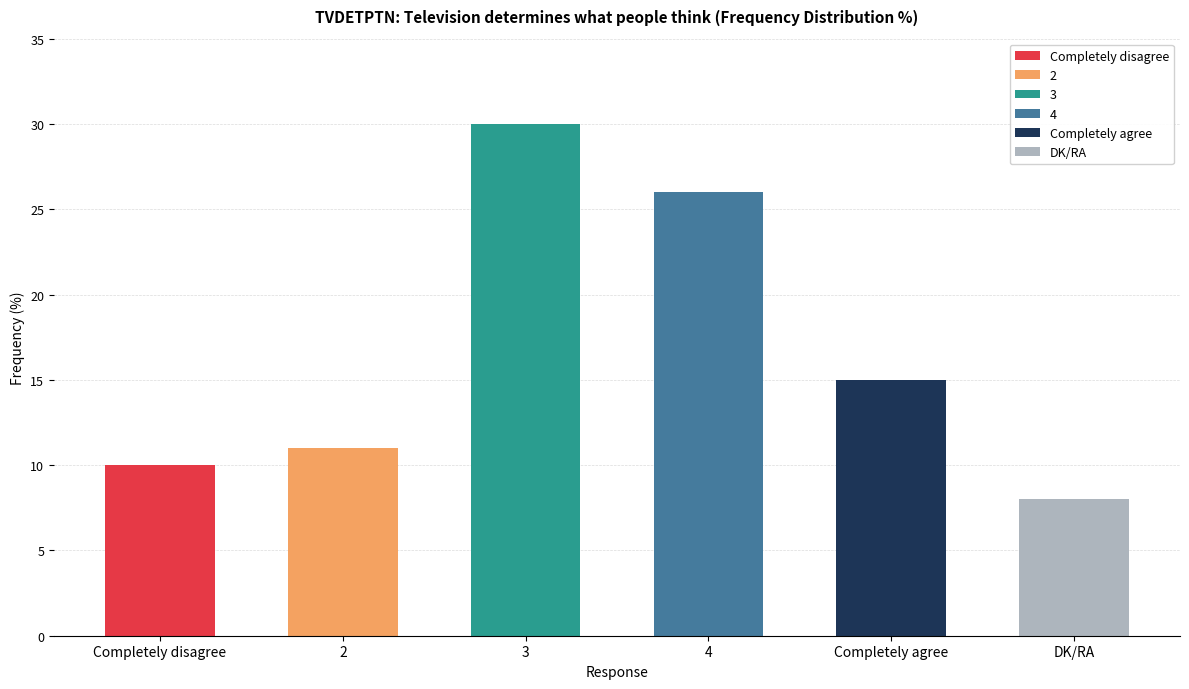

What value does the data have at DK/RA, to the nearest 10?

10